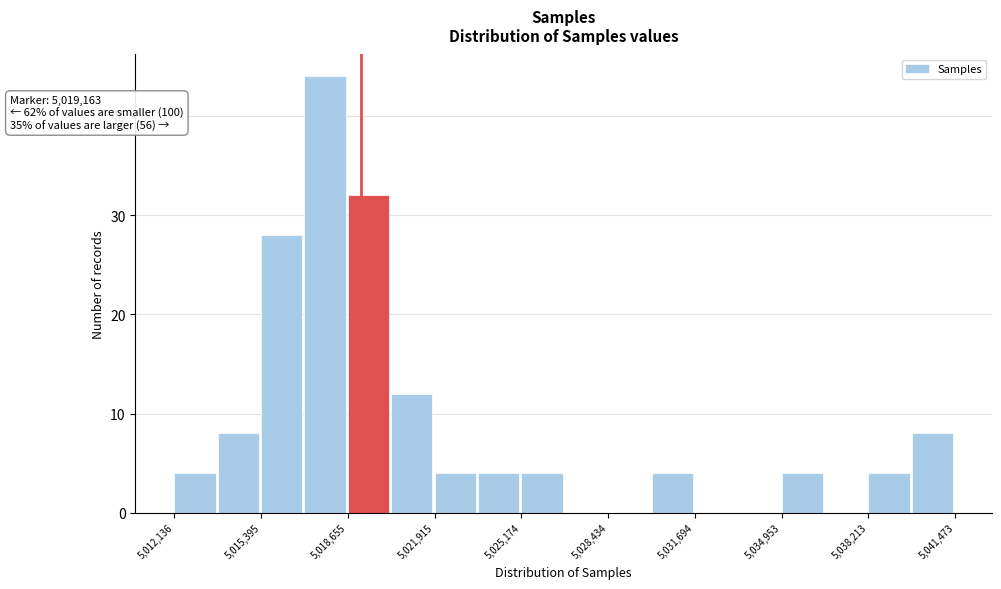

Around what value on the x-axis is the tallest bar? Give the approximate position of its centre, as read against the axis.

5018000